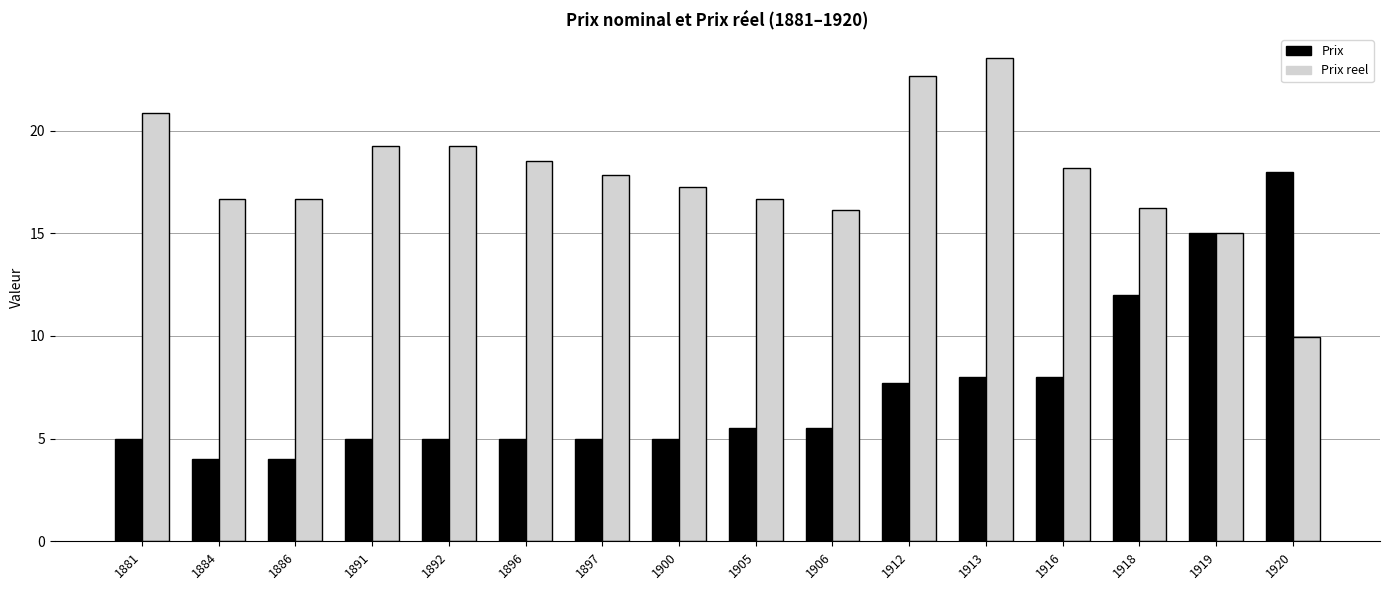

What is the maximum value shown in the chart?

23.5